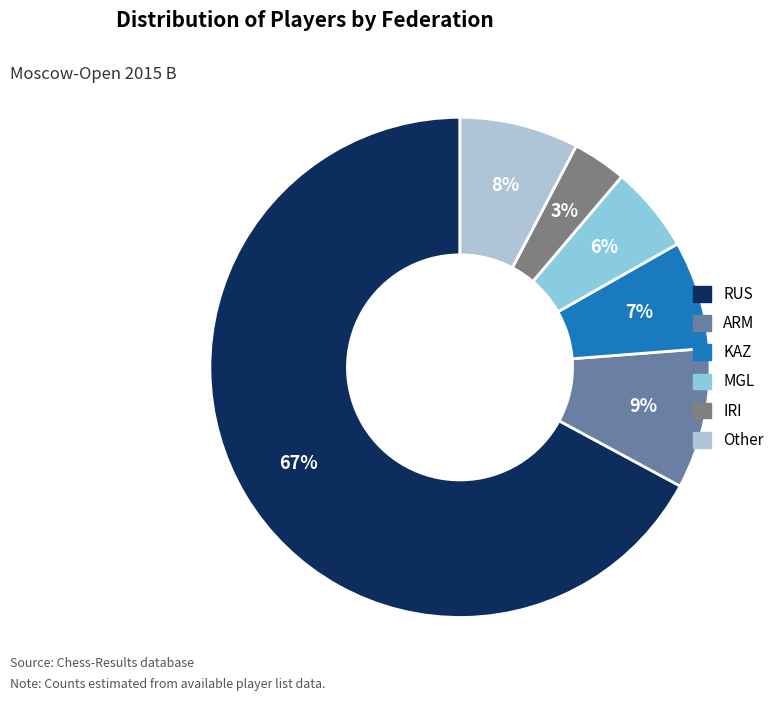

How many segments does this pie chart have?

6